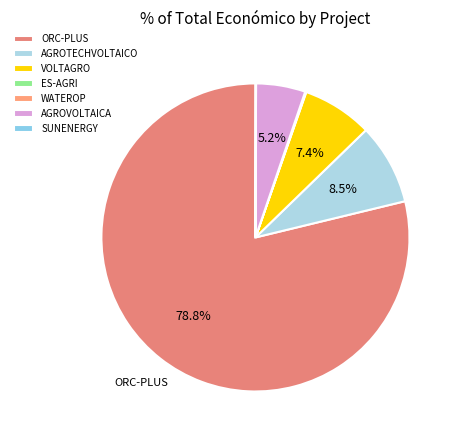

Which category accounts for the majority?

ORC-PLUS